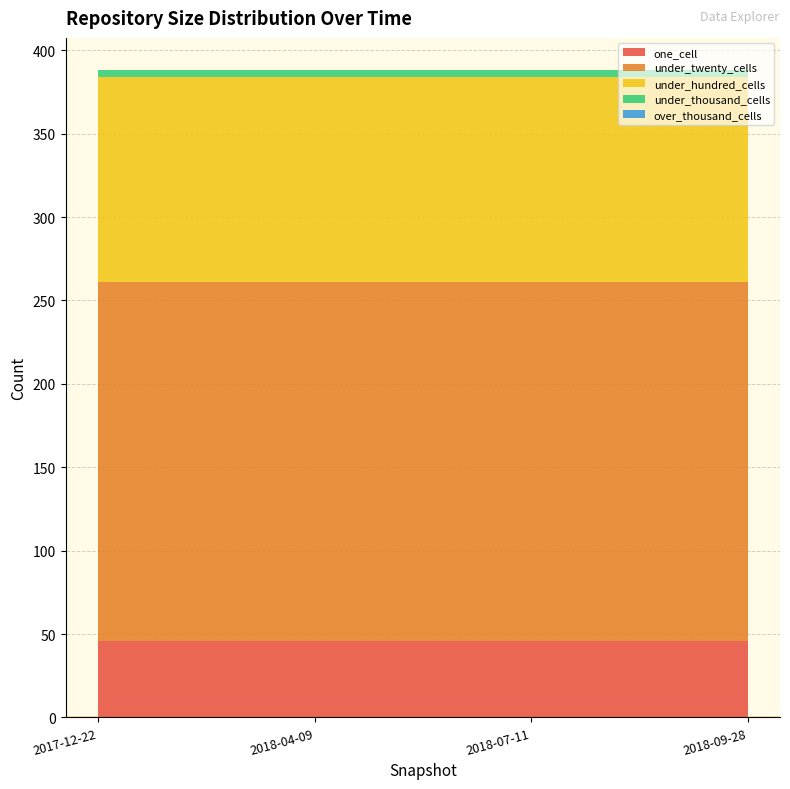

Reading right to left, list all the values displayed in this chart.

one_cell: 46	46	46	46
under_twenty_cells: 215	215	215	215
under_hundred_cells: 123	123	123	123
under_thousand_cells: 4	4	4	4
over_thousand_cells: 0	0	0	0